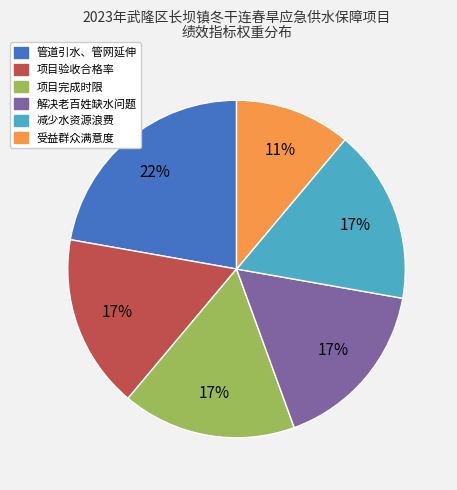

Do 减少水资源浪费 and 项目完成时限 together represent more than half of the pie?

No